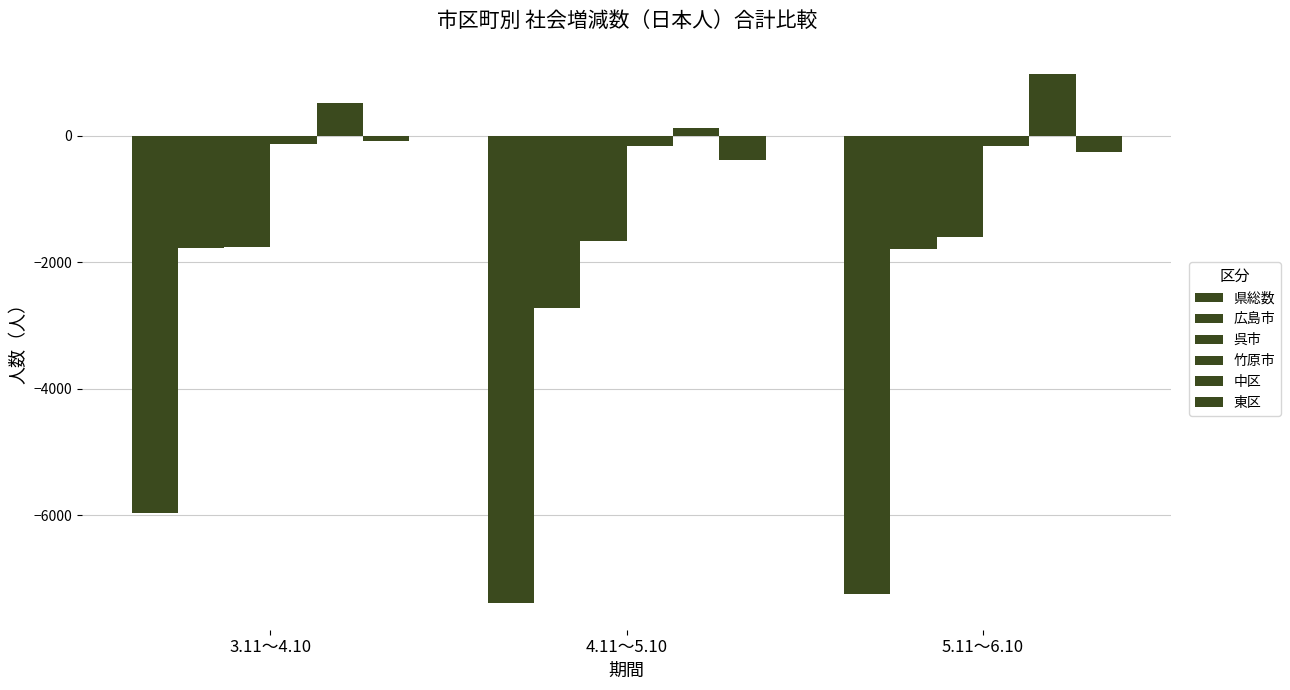

Does the chart contain stacked bars?

No